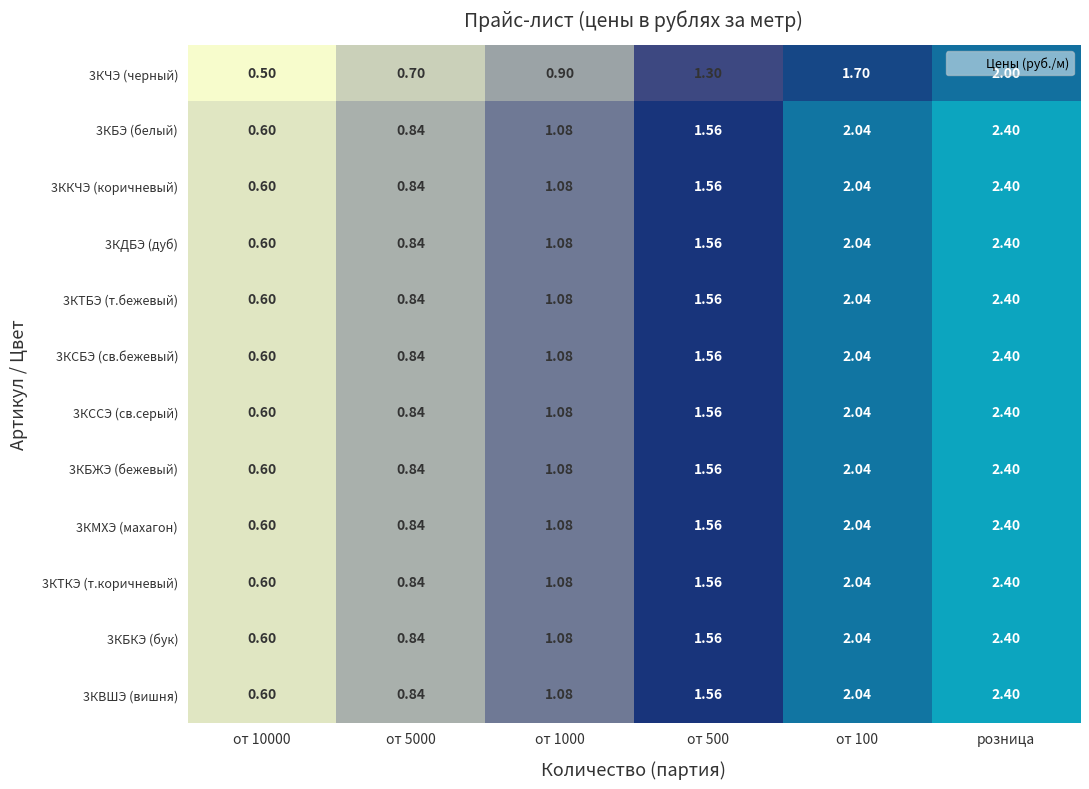

At which category is the sum across all series the highest?

розница